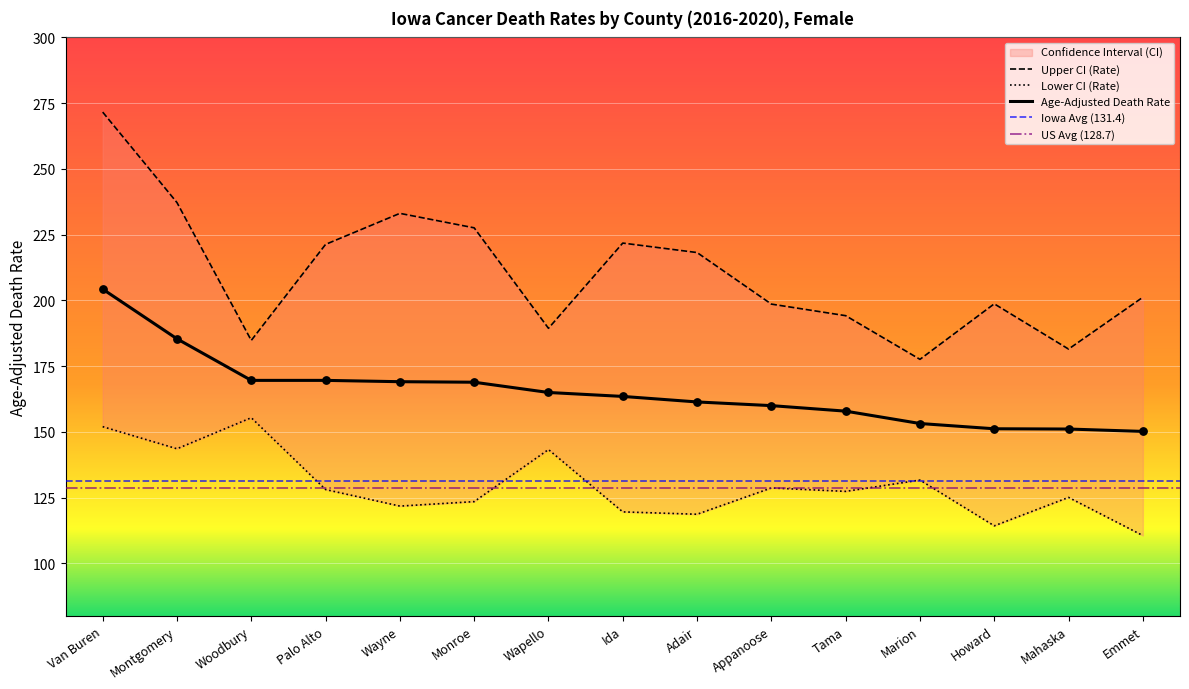

Which series has the largest total across all categories?

Upper CI (Rate)